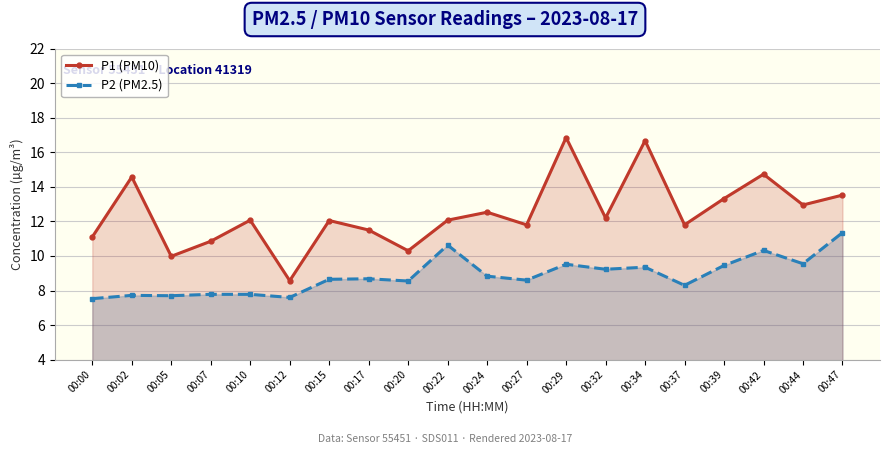

Where is P2 (PM2.5) nearest to the value 9?

00:24